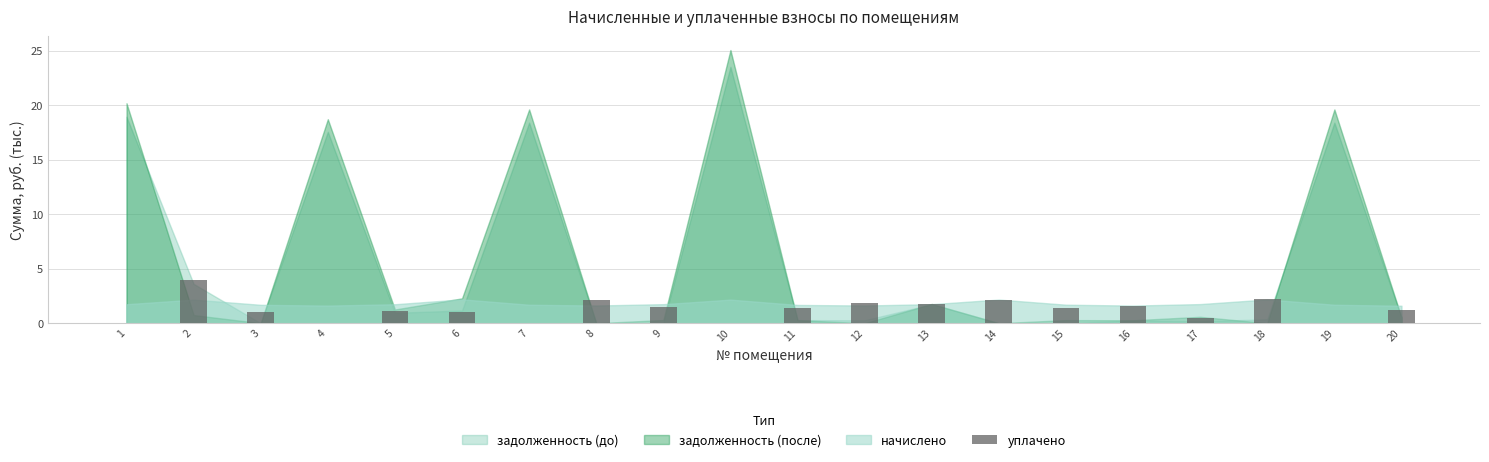

The value at 20 is 1.2. True or false?

True